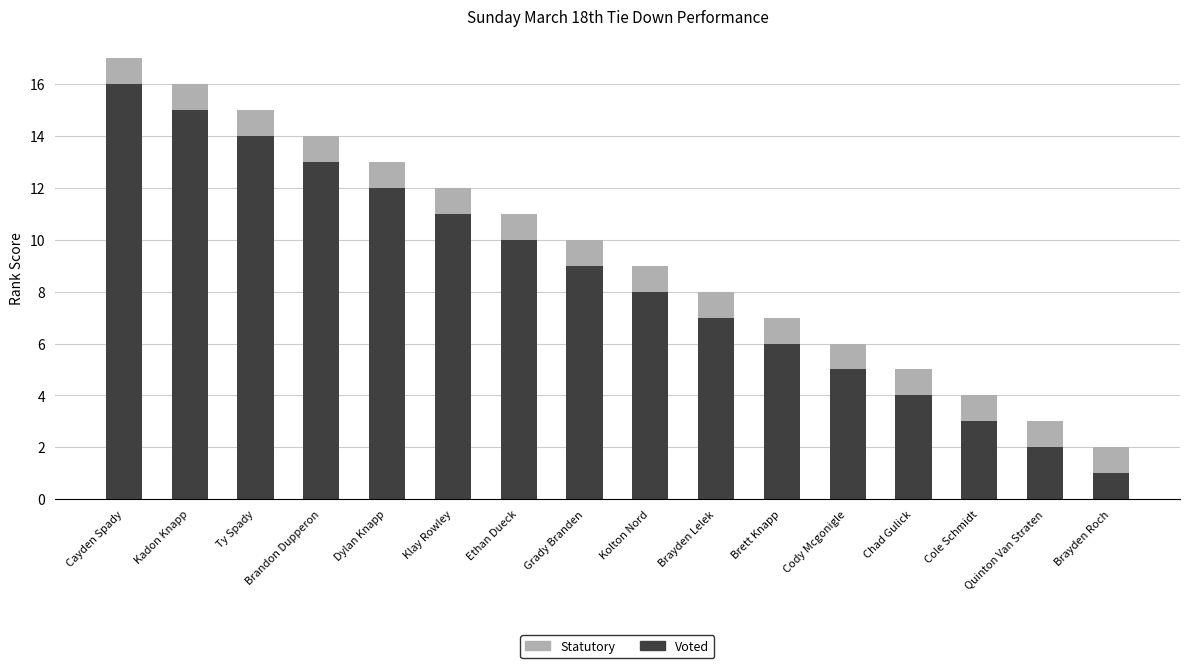

At which category is the sum across all series the highest?

Cayden Spady